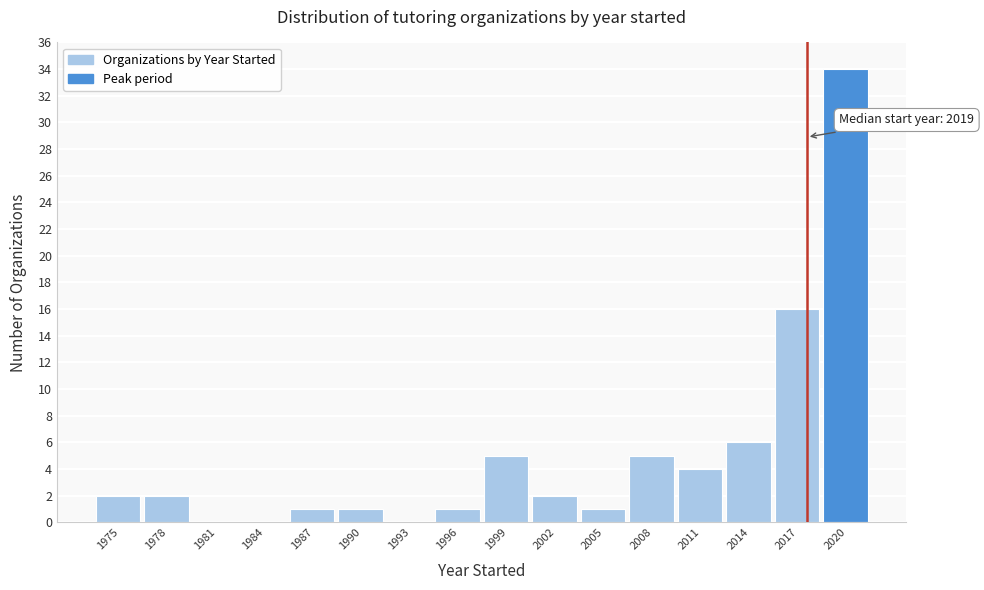

Reading left to right, list all the values displayed in this chart.

1975=2	1978=2	1981=0	1984=0	1987=1	1990=1	1993=0	1996=1	1999=5	2002=2	2005=1	2008=5	2011=4	2014=6	2017=16	2020=34